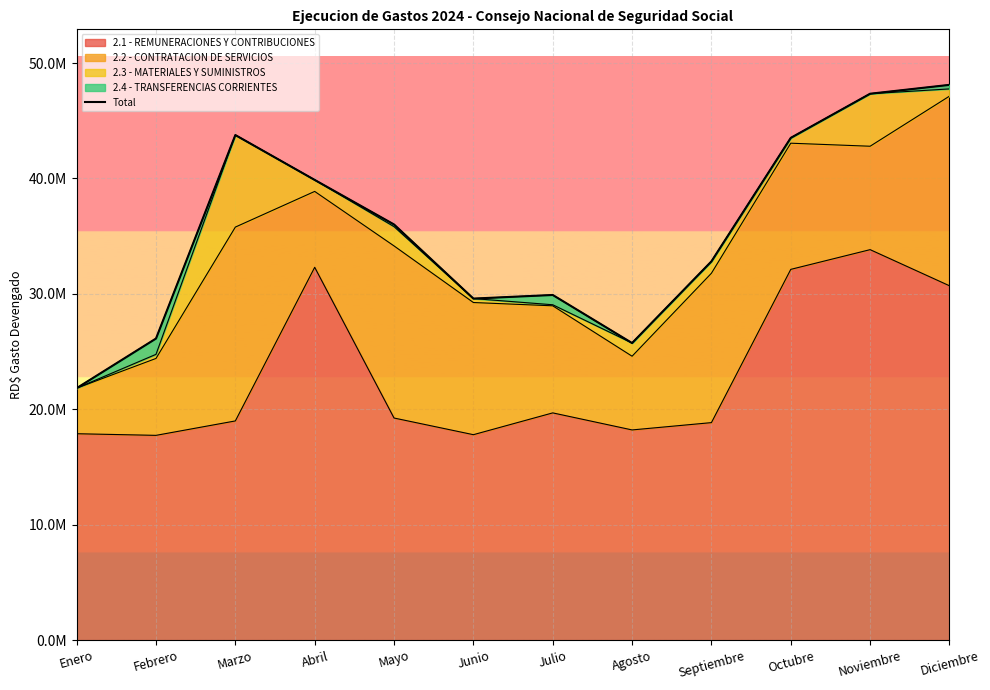

At which label does the data first exceed 36015230?

Marzo